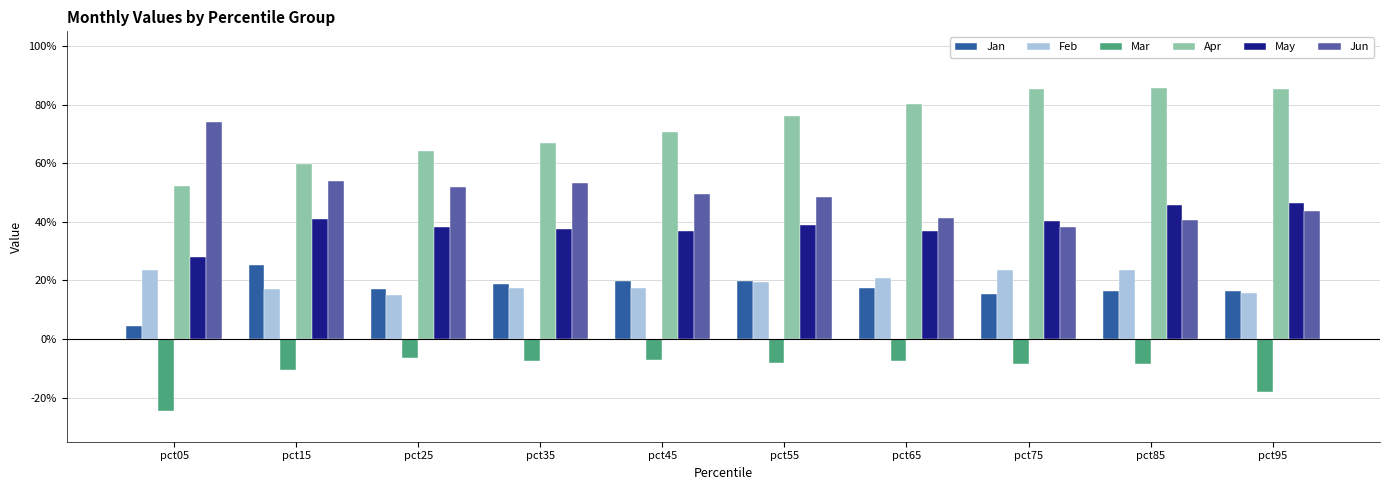

What is the approximate value of Mar at pct95?

-0.2